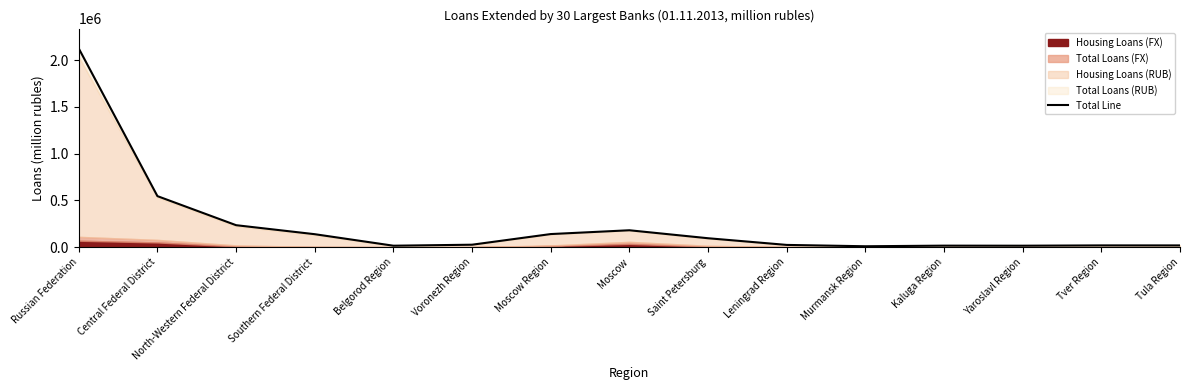

List the labels in order of value, smallest first.

Murmansk Region, Belgorod Region, Yaroslavl Region, Kaluga Region, Tula Region, Tver Region, Leningrad Region, Voronezh Region, Saint Petersburg, Southern Federal District, Moscow Region, Moscow, North-Western Federal District, Central Federal District, Russian Federation